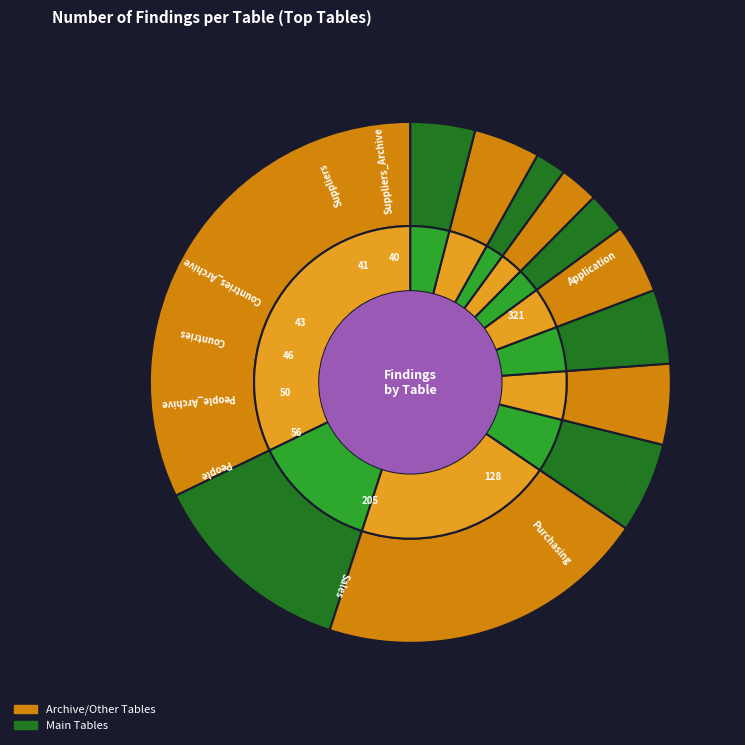

To the nearest percent, what percentage of the pie is People?

6%